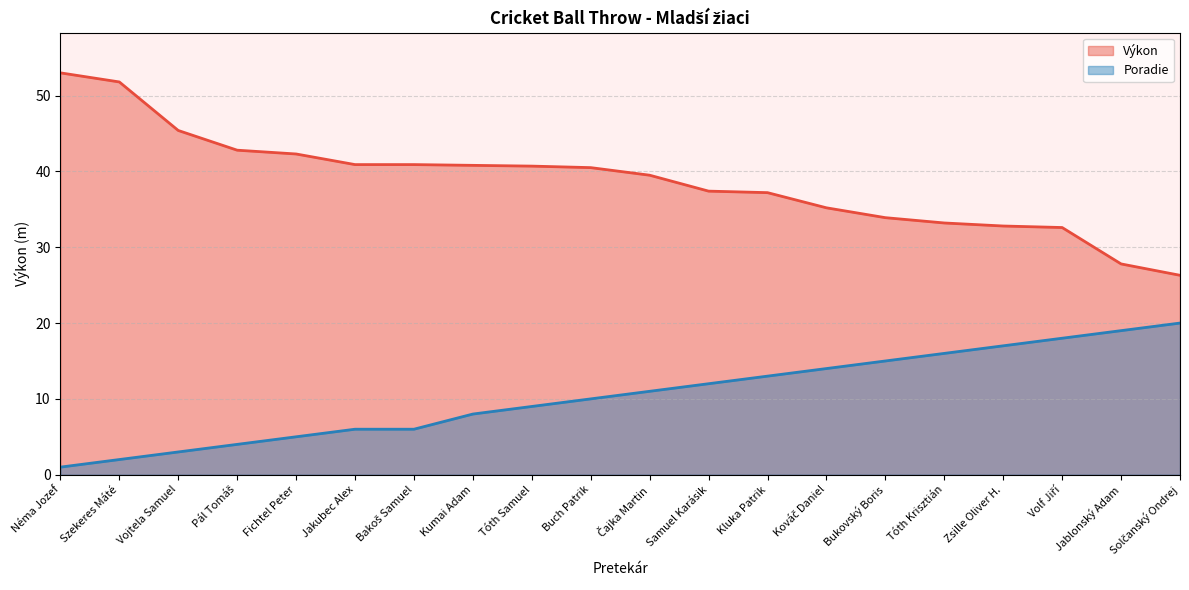

How many lines are shown in the chart?

2